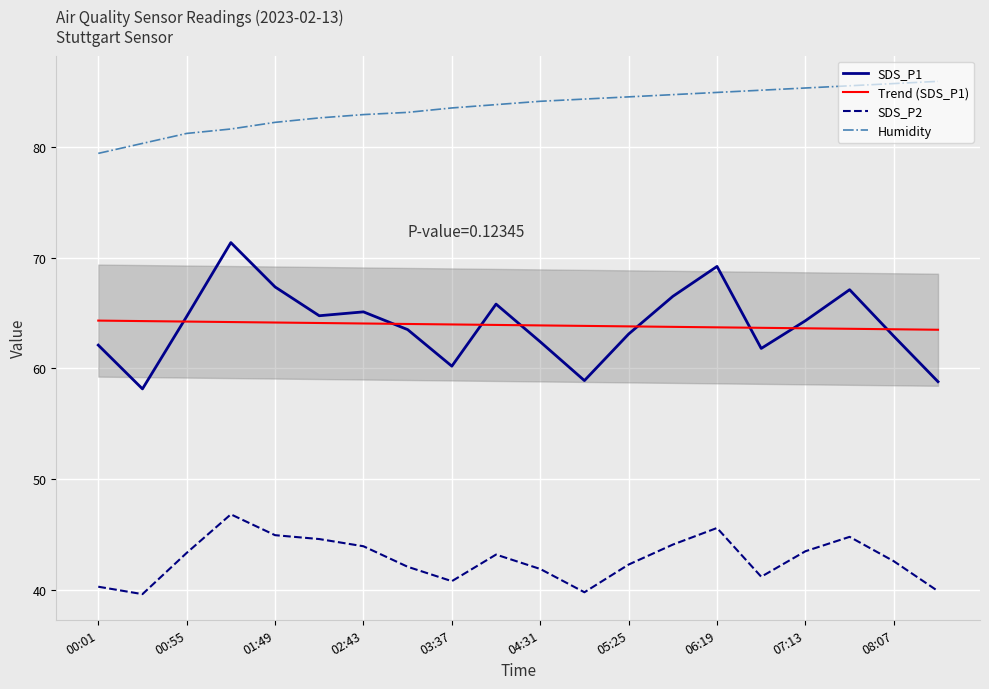

What is the maximum value for Trend (SDS_P1)?

64.3